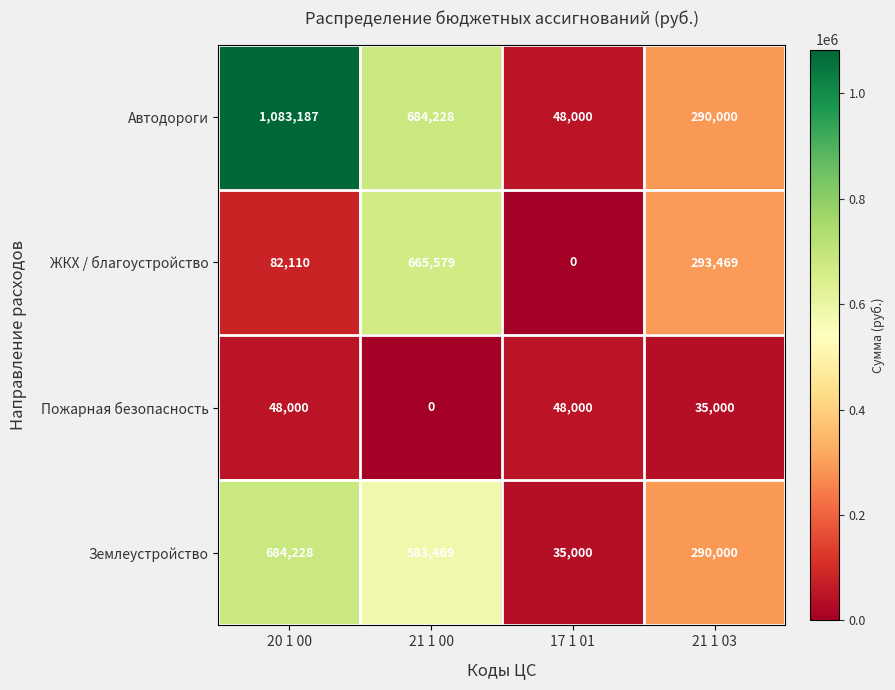

Reading right to left, extract all data points from this chart.

Автодороги: 21 1 03=290000	17 1 01=48000	21 1 00=684228	20 1 00=1083187
ЖКХ / благоустройство: 21 1 03=293469	17 1 01=0	21 1 00=665579	20 1 00=82110
Пожарная безопасность: 21 1 03=35000	17 1 01=48000	21 1 00=0	20 1 00=48000
Землеустройство: 21 1 03=290000	17 1 01=35000	21 1 00=583469	20 1 00=684228